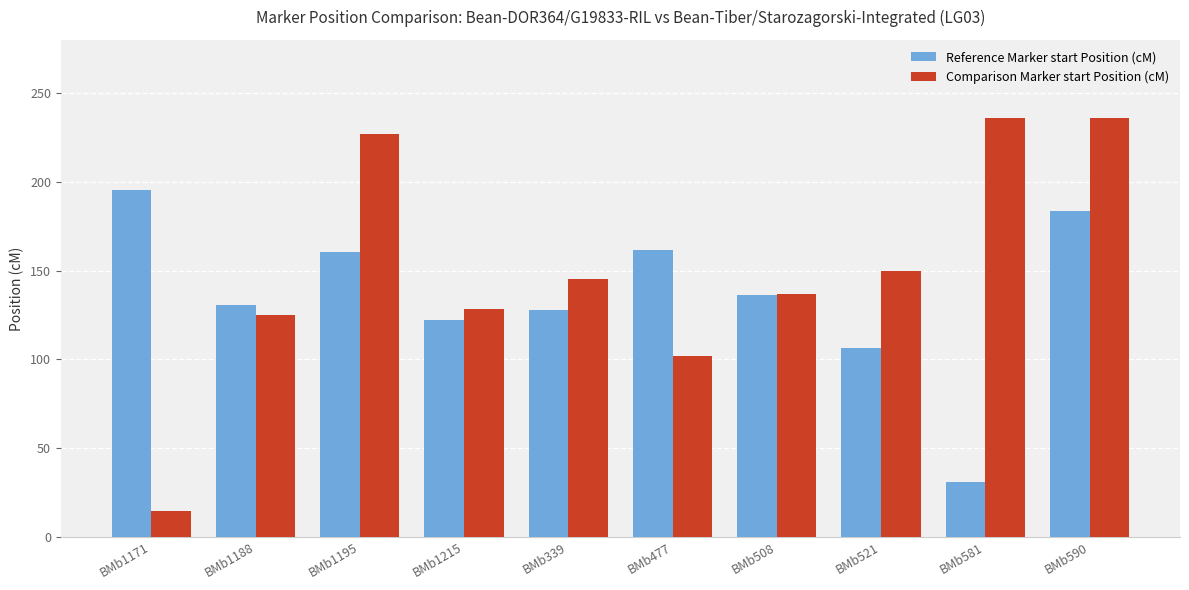

Which category has the lowest value across all series?

BMb1171